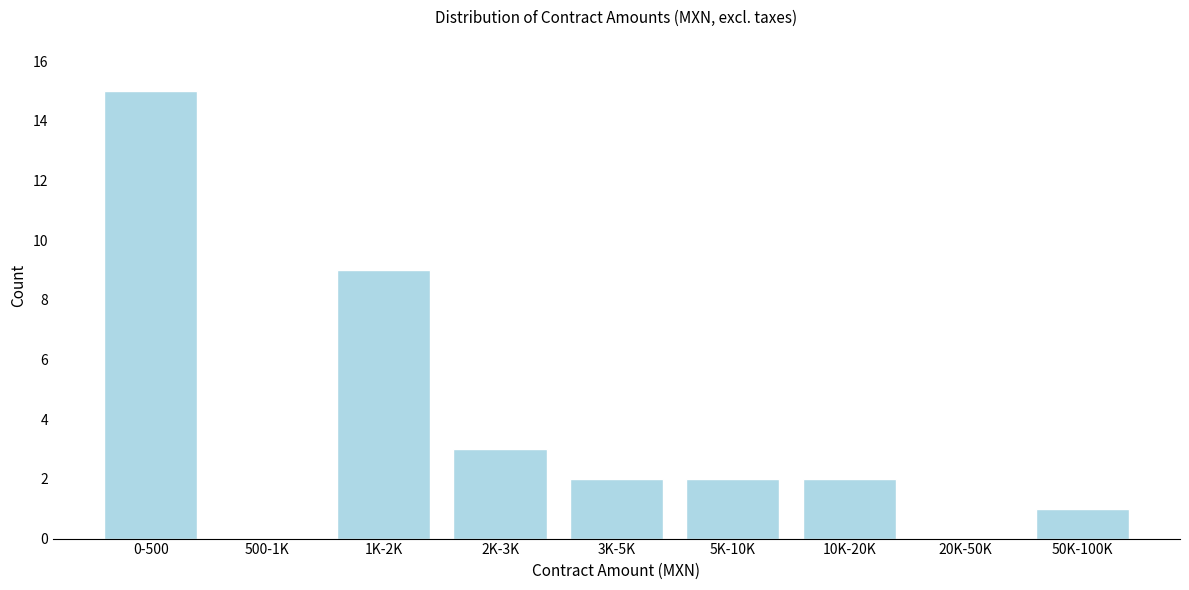

Reading left to right, extract all data points from this chart.

0-500=15	500-1K=0	1K-2K=9	2K-3K=3	3K-5K=2	5K-10K=2	10K-20K=2	20K-50K=0	50K-100K=1